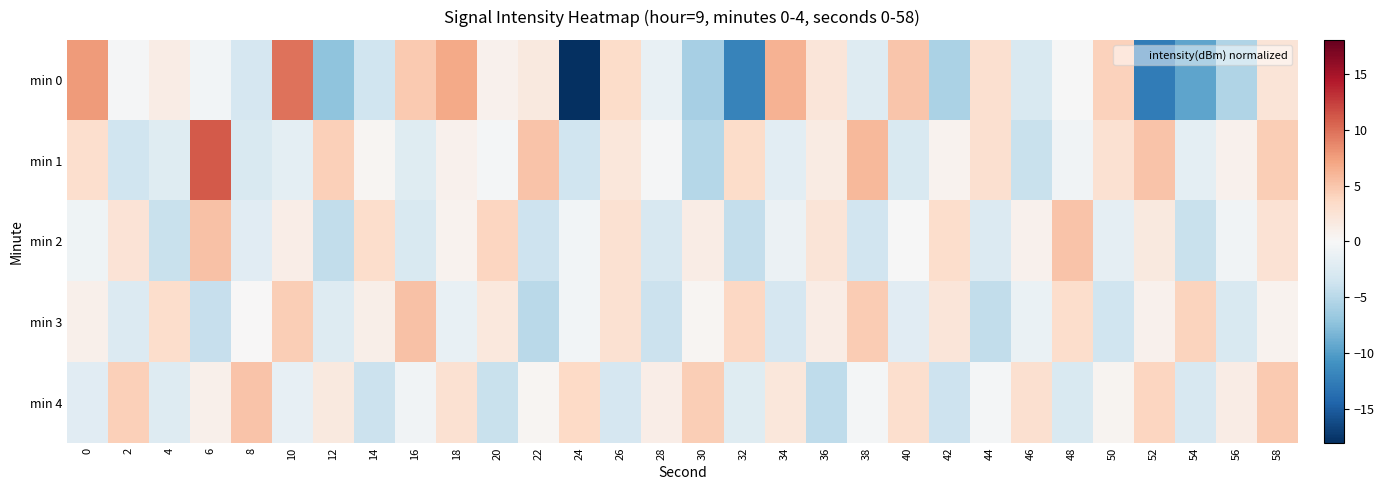

Which series has the widest spread of values?

min 0